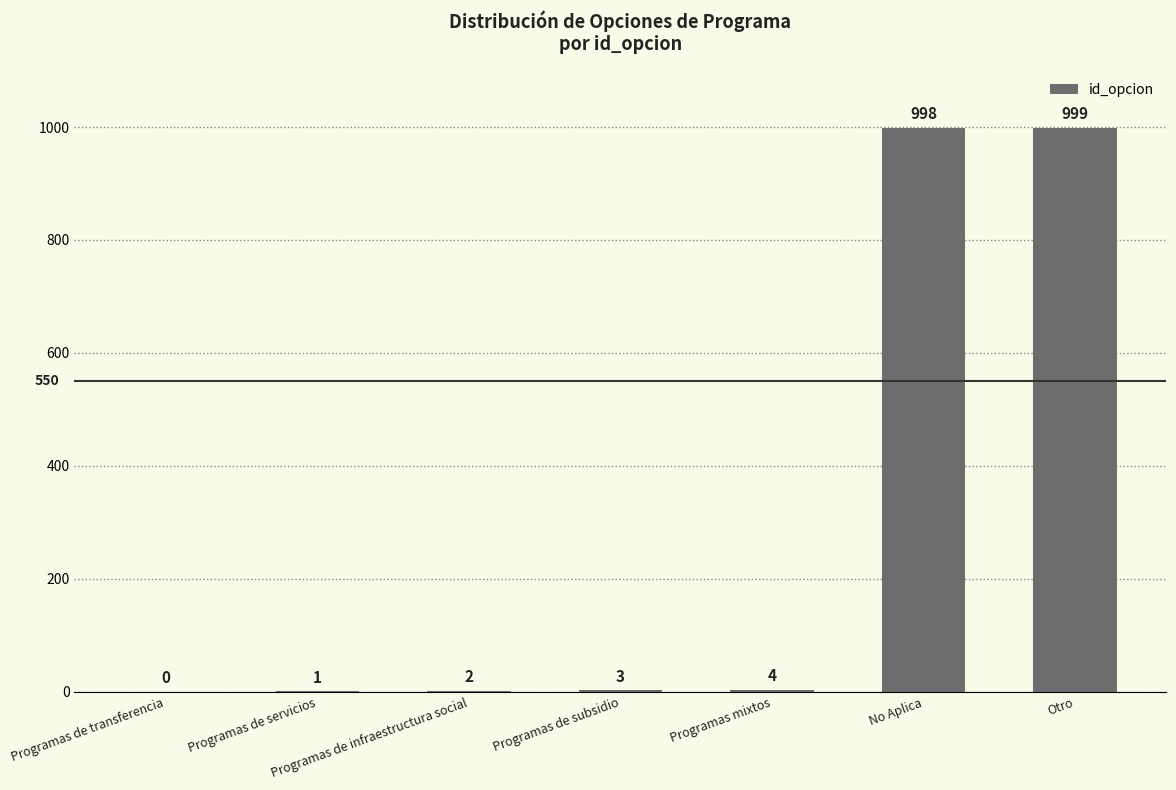

What is the difference between the values at Otro and Programas mixtos?

995